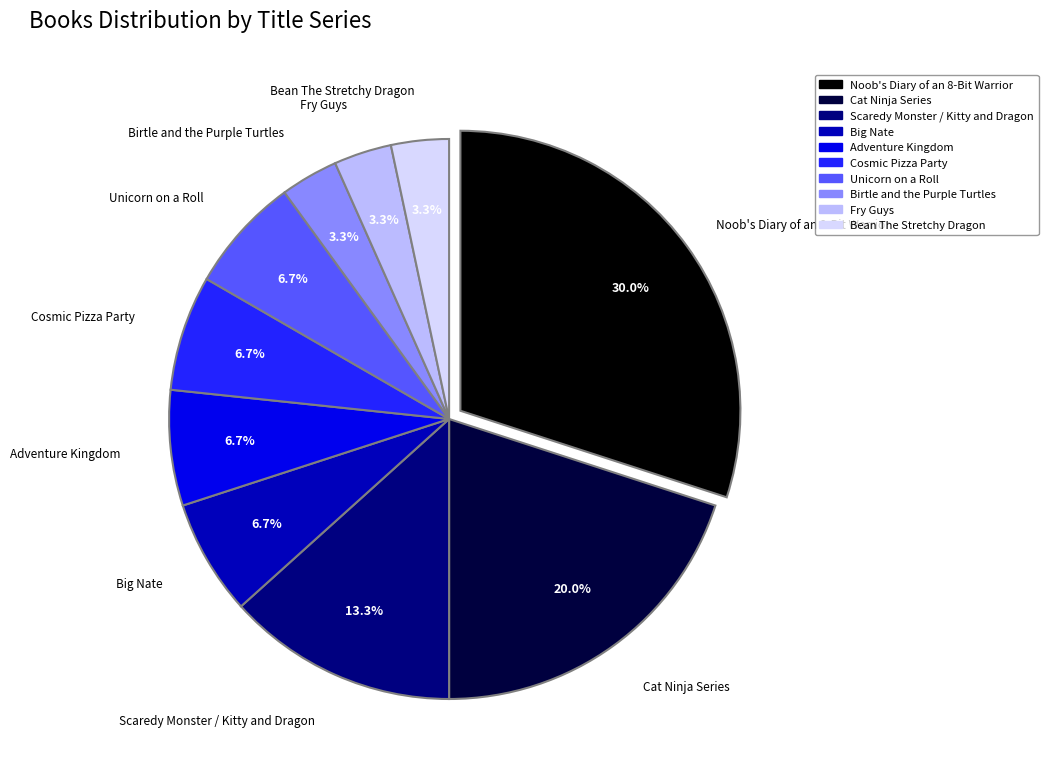

Does Noob's Diary of an 8-Bit Warrior account for over 50% of the chart?

No